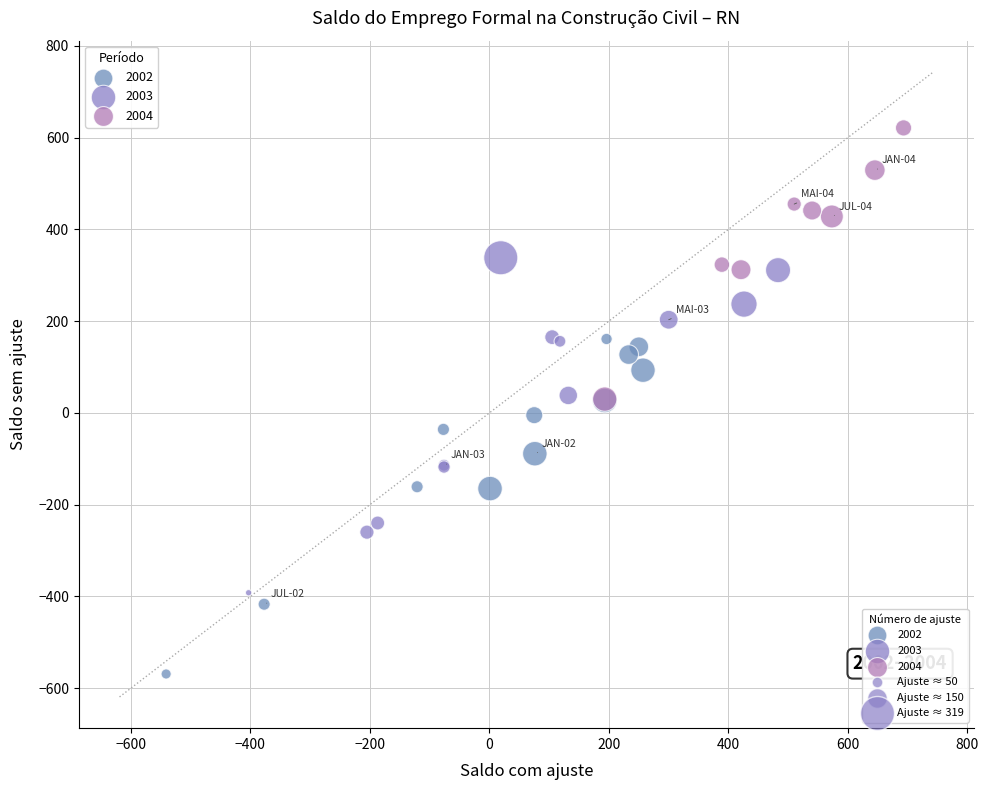

Which series contains the highest Y value?

2004